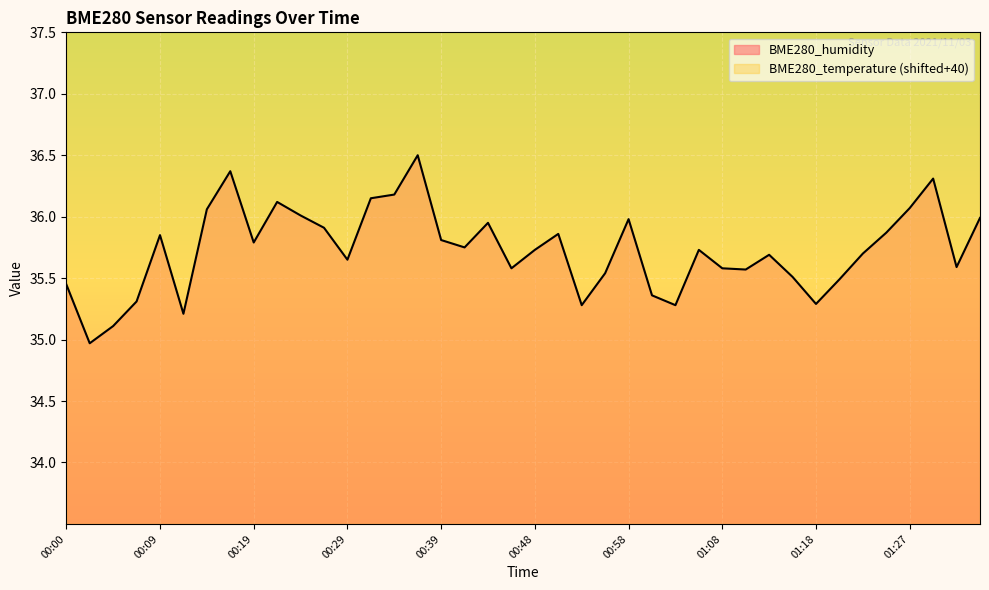

Is it true that BME280_humidity equals 48.2 at 01:18?

False